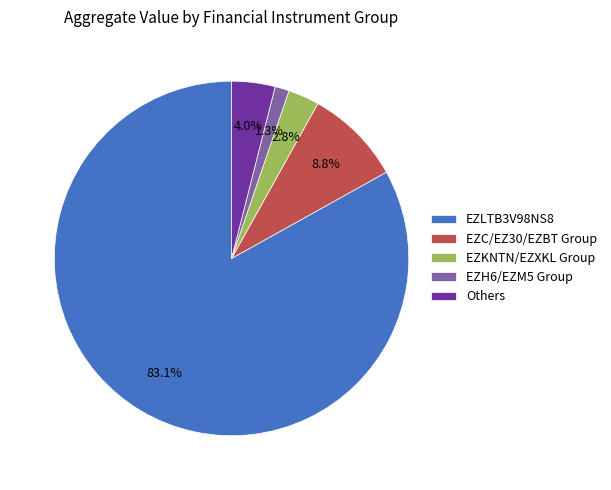

Between EZC/EZ30/EZBT Group and EZLTB3V98NS8, which is larger?

EZLTB3V98NS8